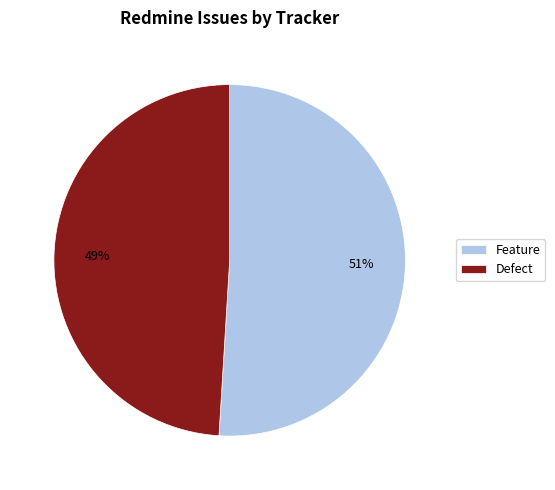

Count the number of slices in the pie.

2